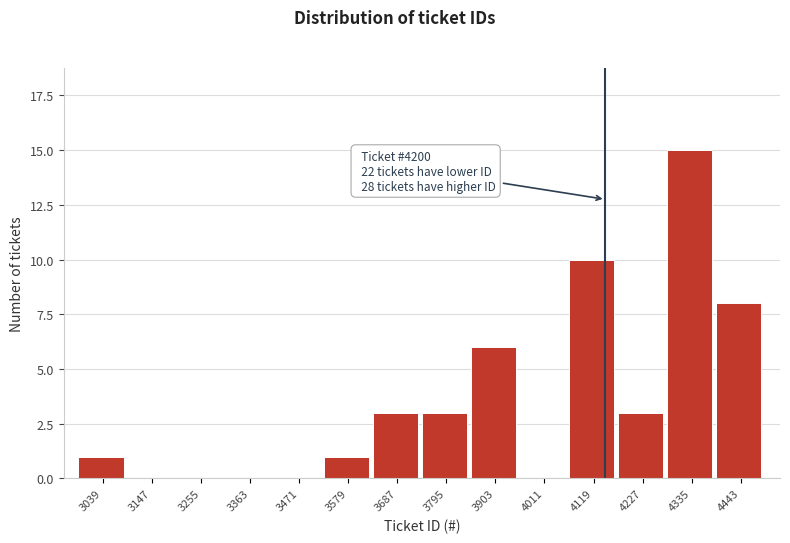

Reading left to right, what are all the values shown in this chart?

3039=1	3147=0	3255=0	3363=0	3471=0	3579=1	3687=3	3795=3	3903=6	4011=0	4119=10	4227=3	4335=15	4443=8